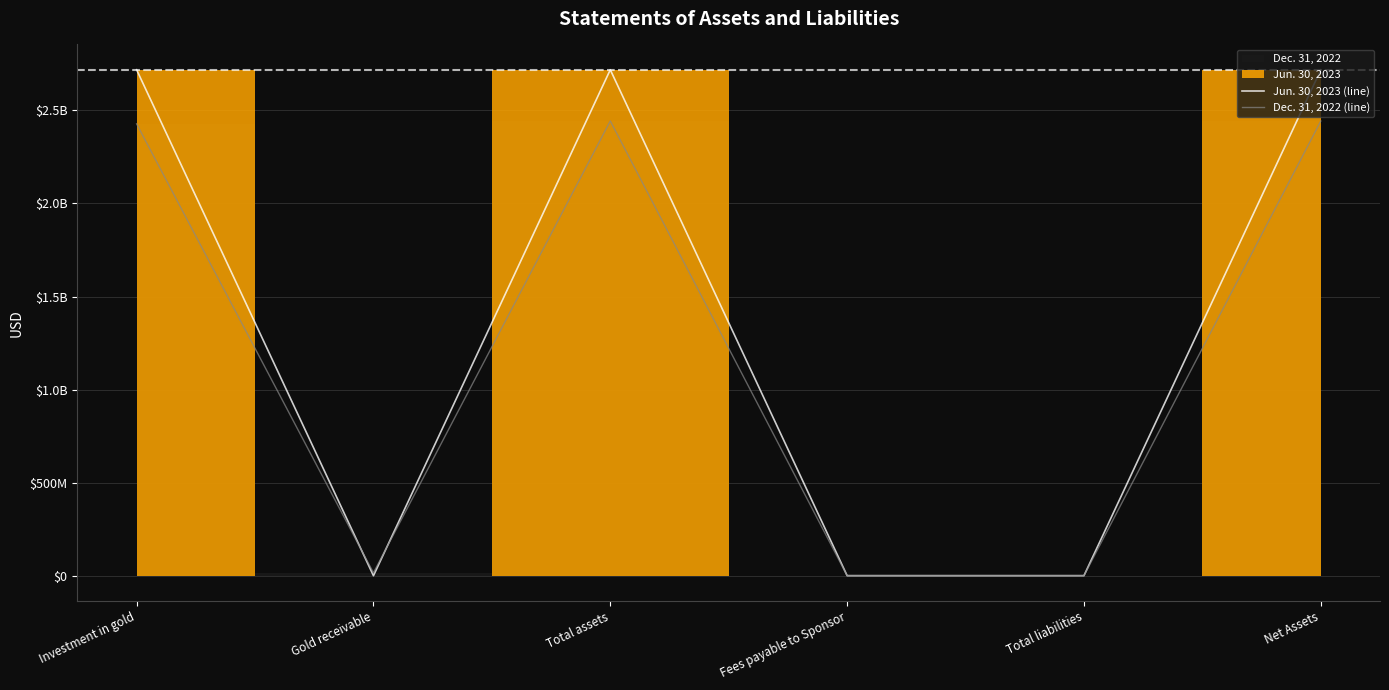

The value of Jun. 30, 2023 (line) at Gold receivable is 0. True or false?

True